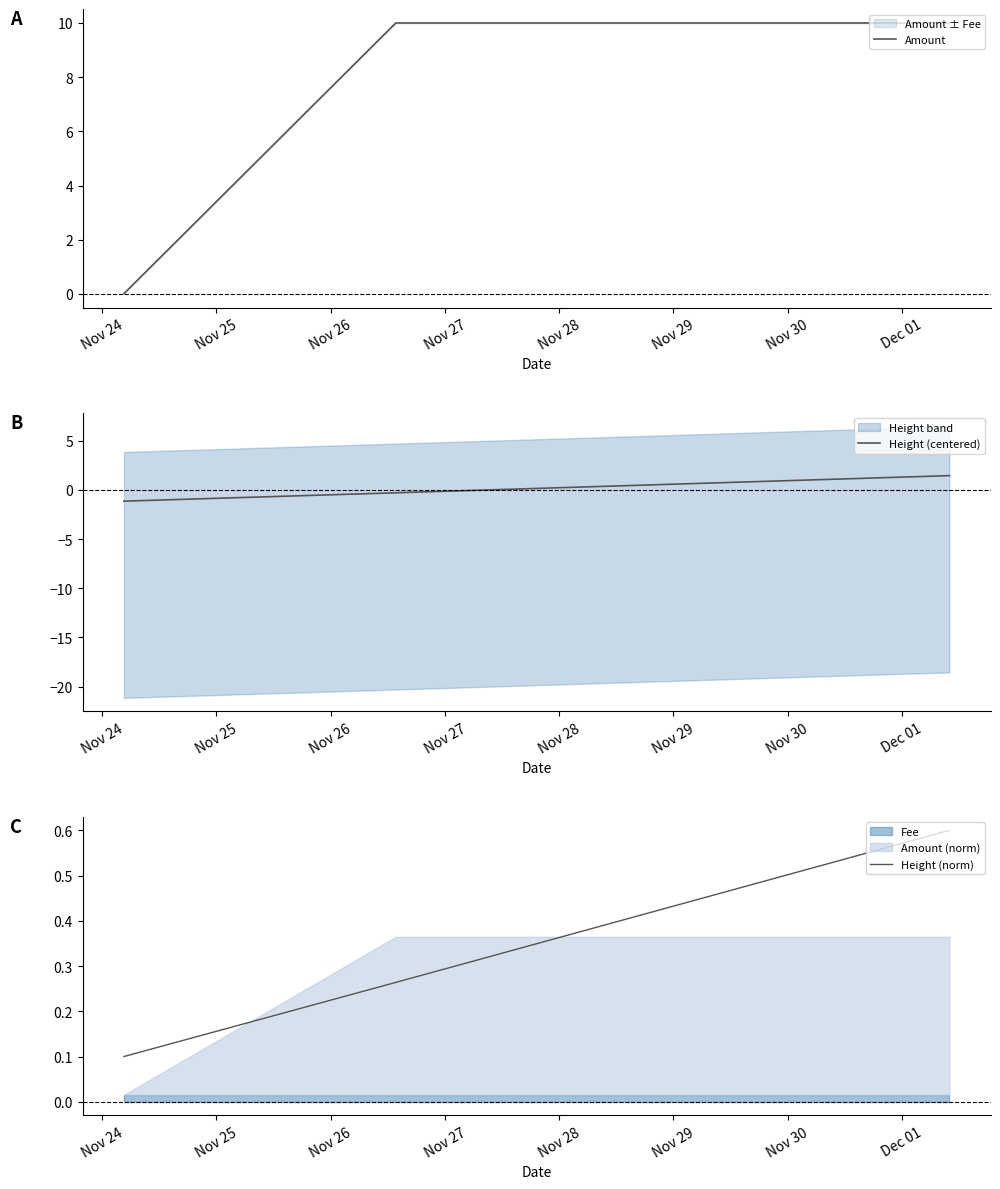

How many lines are shown in the chart?

3